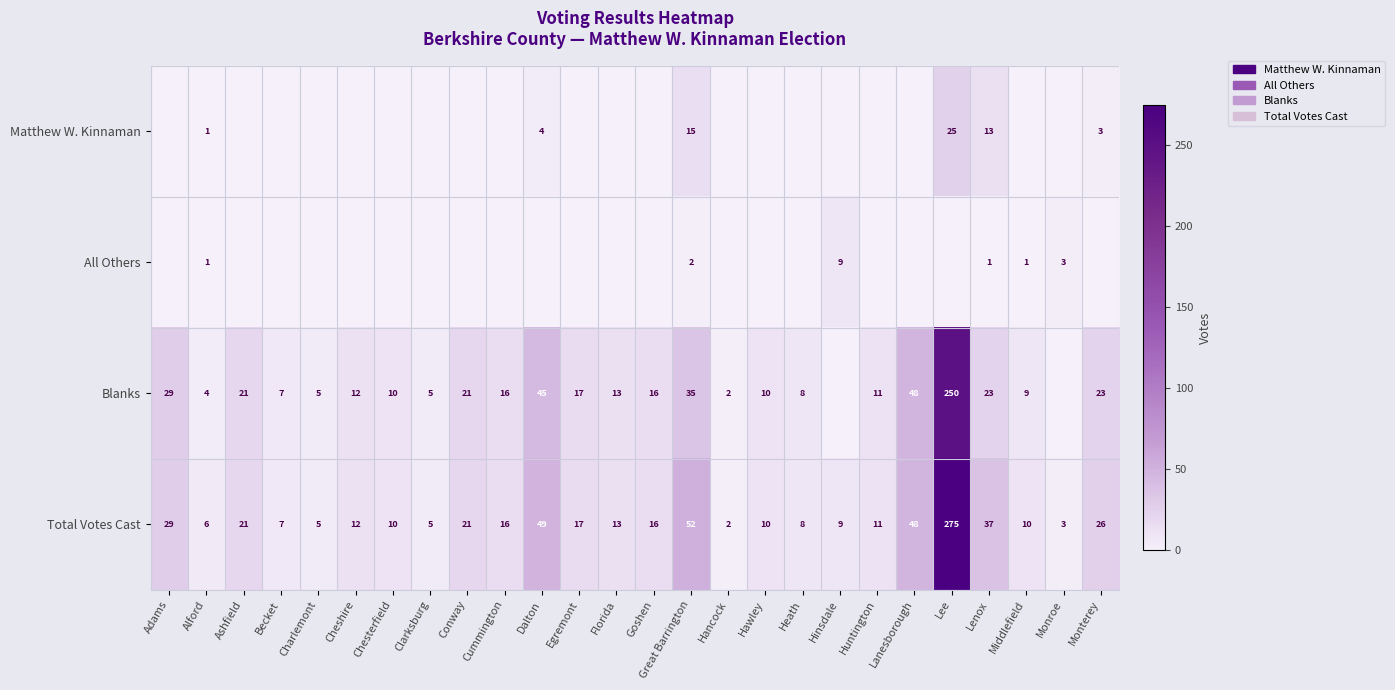

The Blanks series shows 21 at Ashfield. True or false?

True